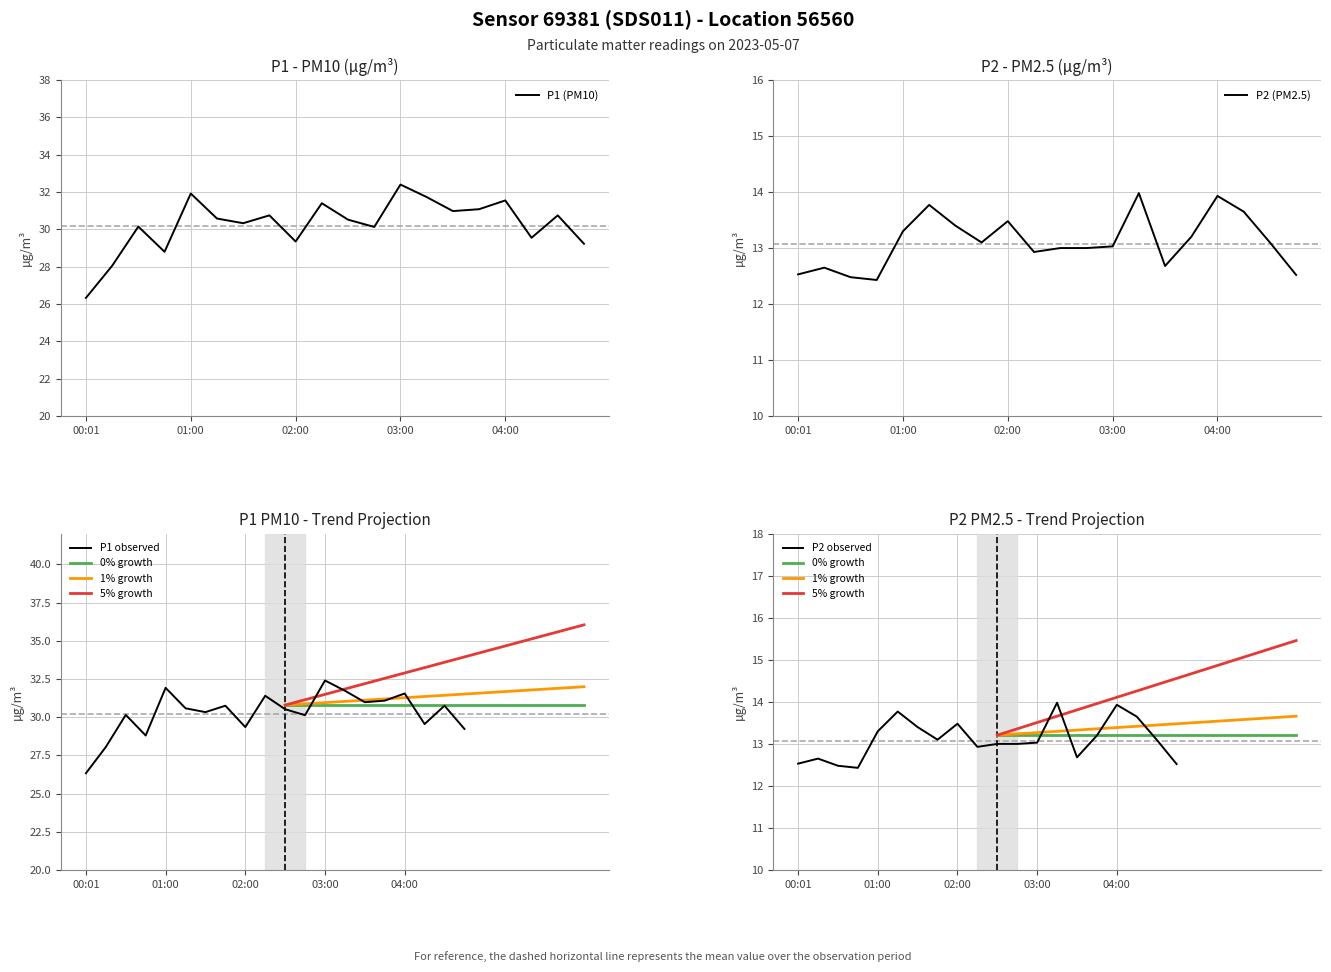

True or false: P1 and P2 cross at least once.

False